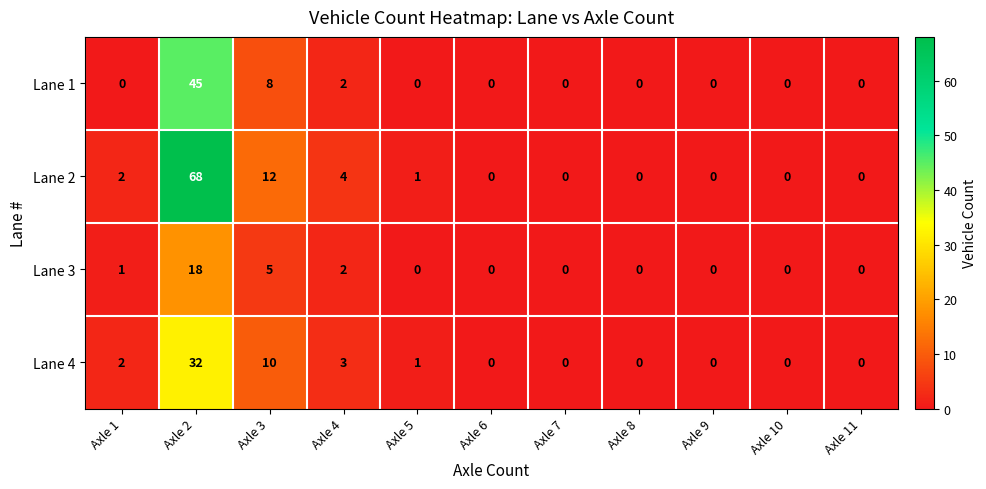

What is the sum of all Lane 3 values?

26